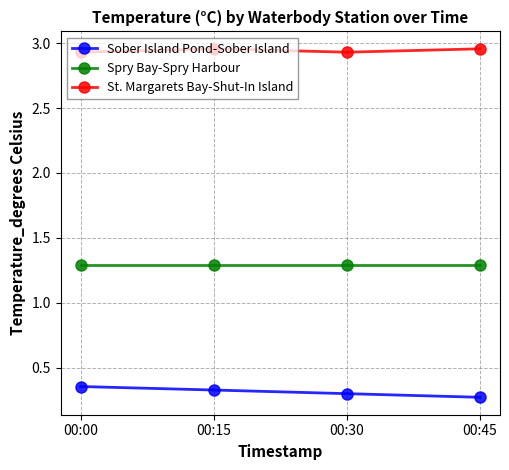

At 00:45, list the series in order from smallest to largest.

Sober Island Pond-Sober Island, Spry Bay-Spry Harbour, St. Margarets Bay-Shut-In Island